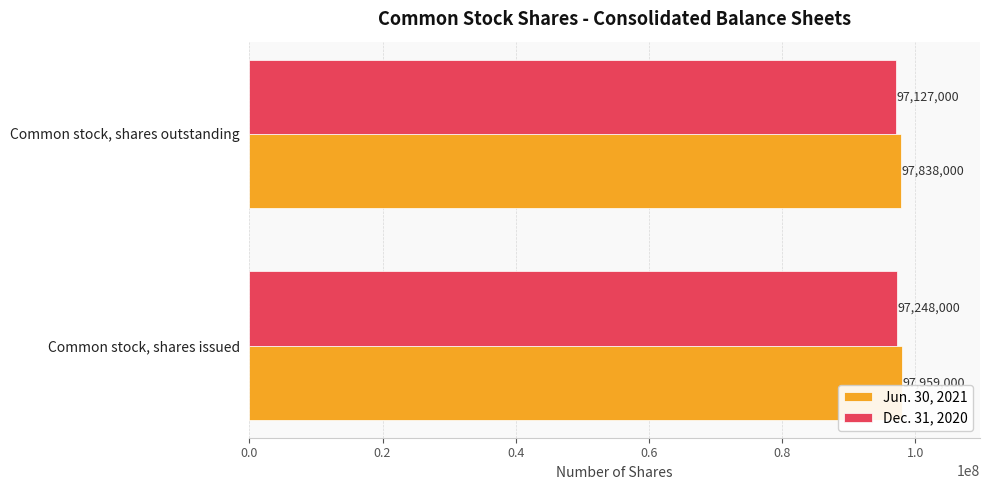

Is it true that Jun. 30, 2021 equals 97838000 at Common stock, shares outstanding?

True